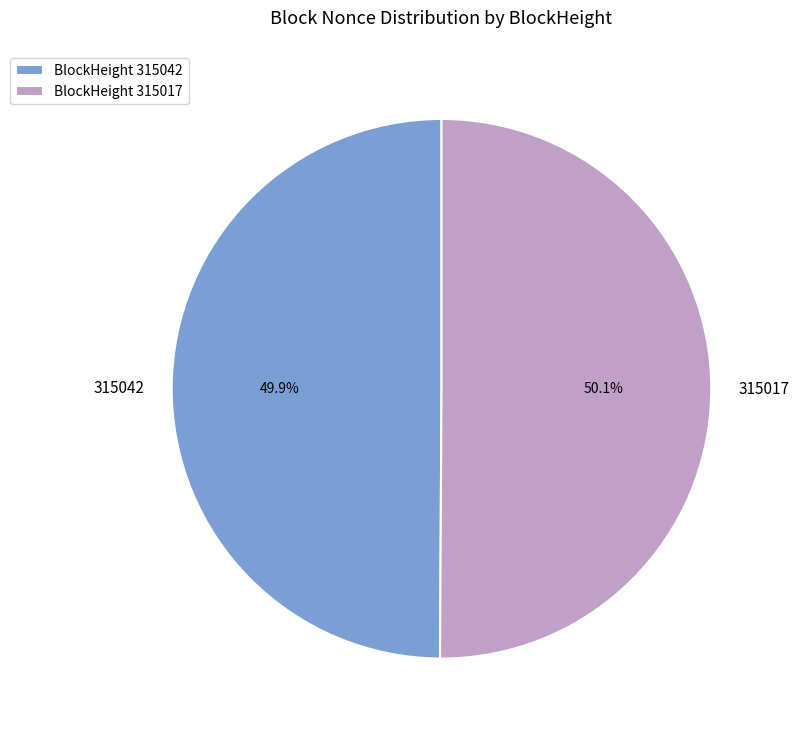

Is there any slice that represents more than half of the pie?

Yes